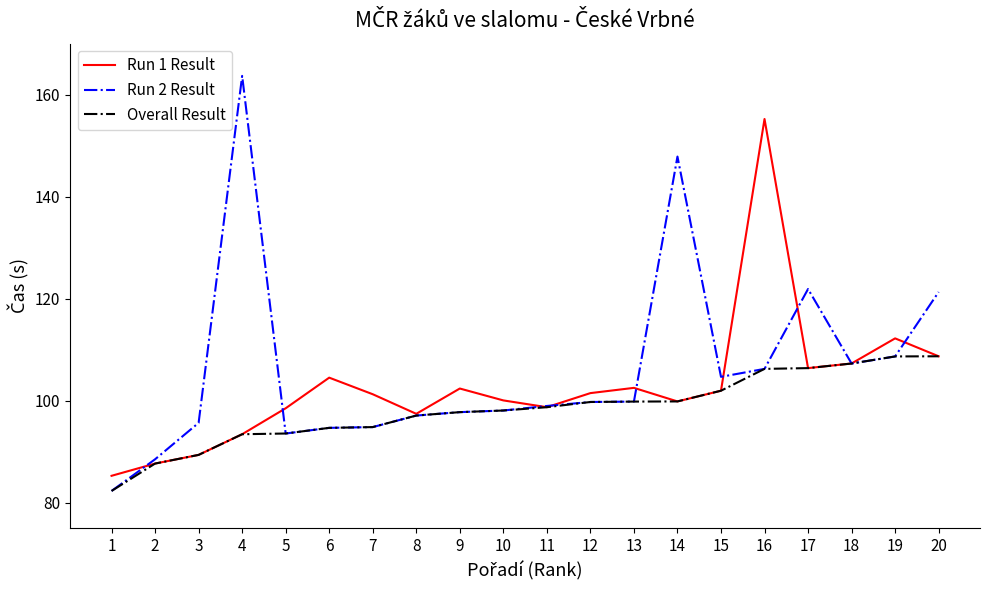

What value does the Run 1 Result series have at 15?

102.0